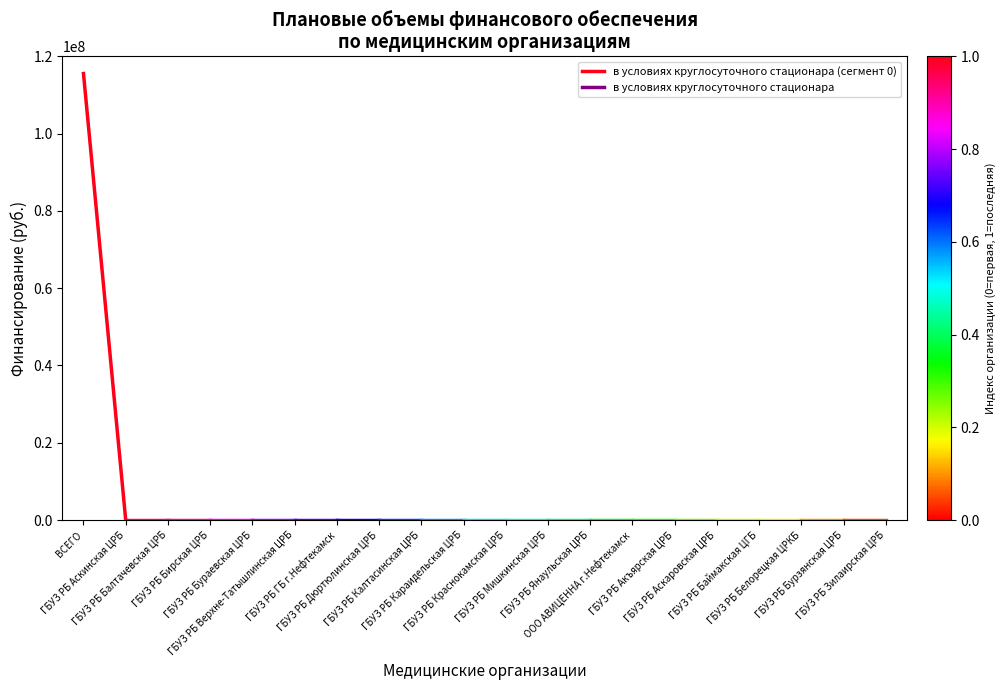

What is the difference between the values at ВСЕГО and ГБУЗ РБ Аскинская ЦРБ?

115532557.6